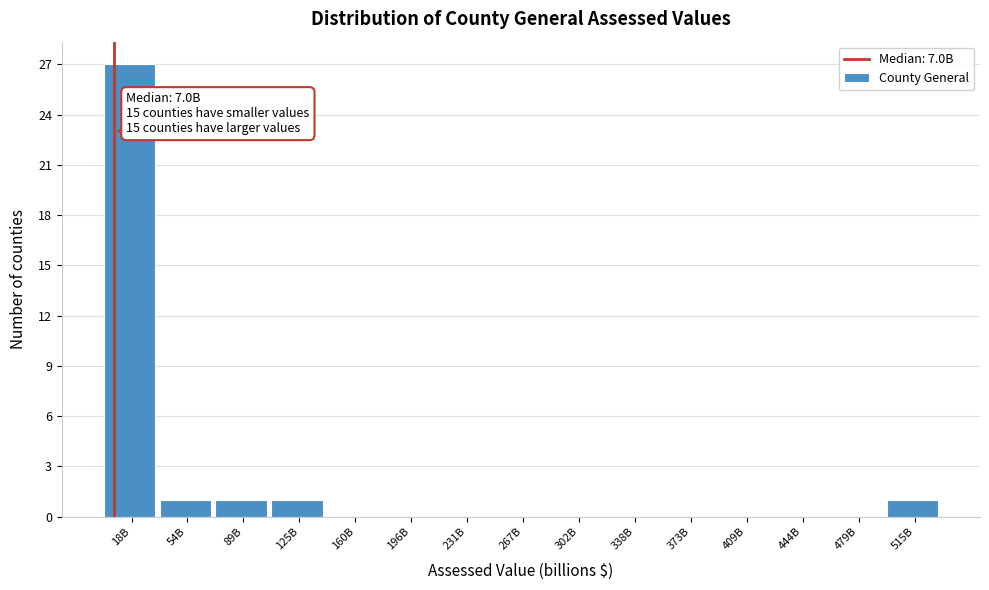

Reading left to right, transcribe all the data shown in this chart.

18B=27	54B=1	89B=1	125B=1	160B=0	196B=0	231B=0	267B=0	302B=0	338B=0	373B=0	409B=0	444B=0	479B=0	515B=1